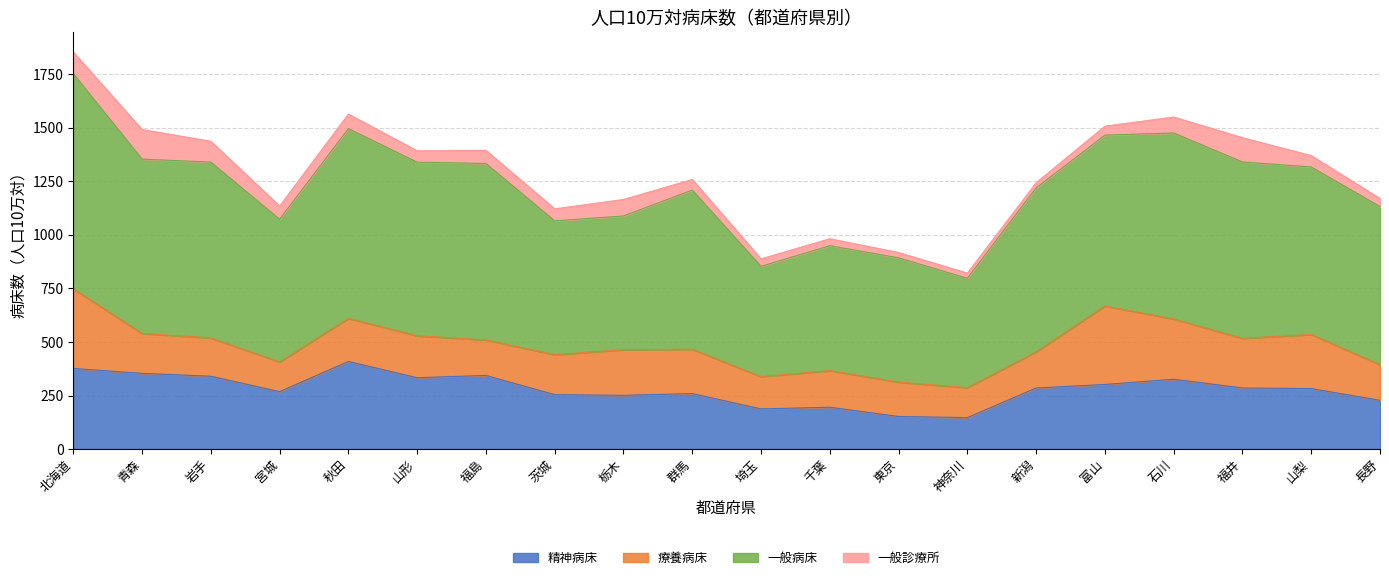

Is the value of 精神病床 at 山梨 greater than the value of 一般病床 at 栃木?

No